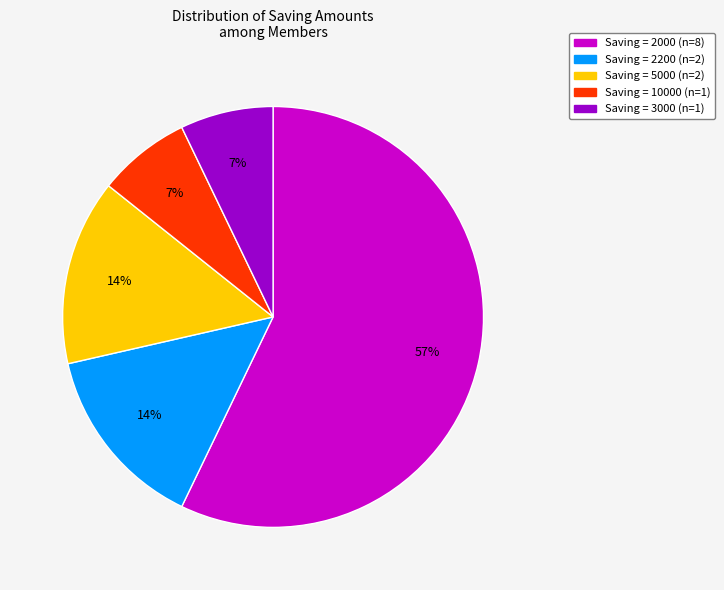

Is there any slice that represents more than half of the pie?

Yes